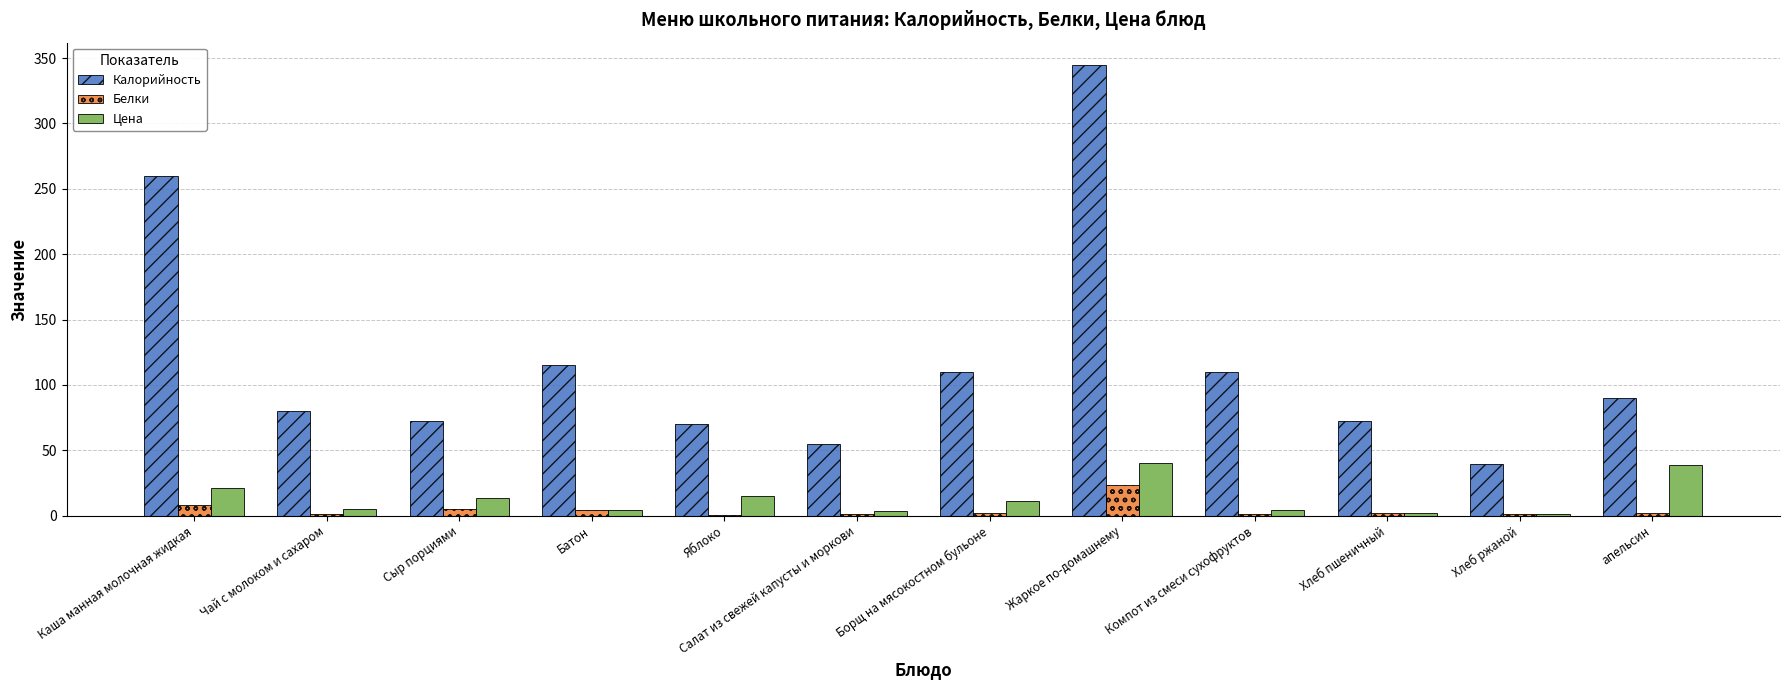

How many distinct data groups are displayed?

3